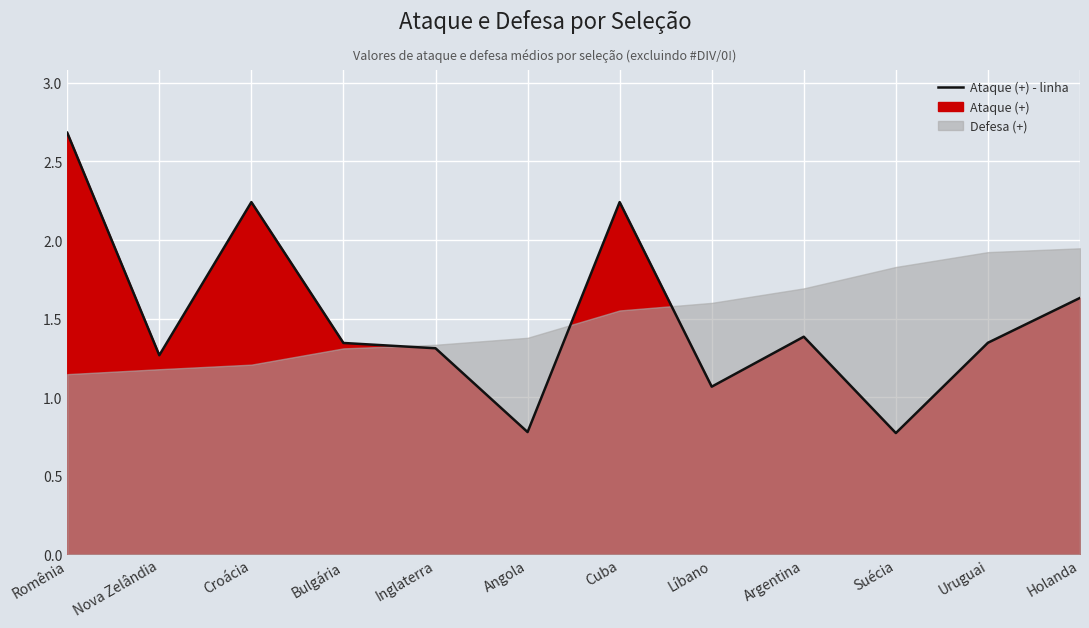

What is the change in value from Croácia to Suécia?

-1.5